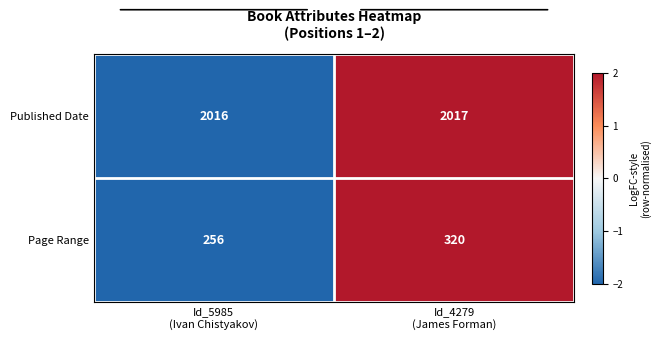

Which series has the largest total across all categories?

Published Date